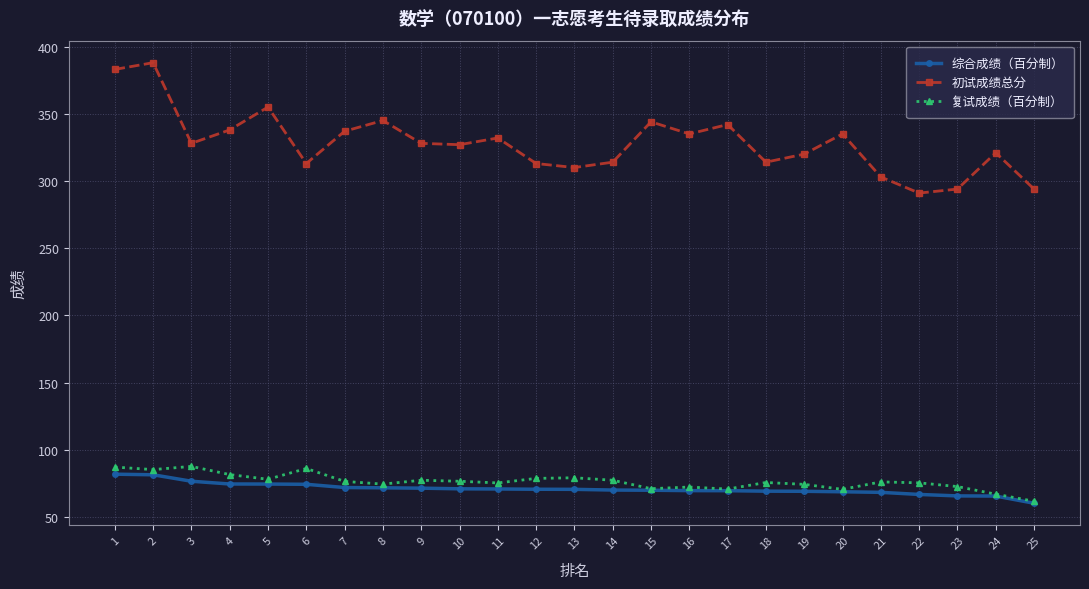

Which series has the largest range (max minus min)?

初试成绩总分